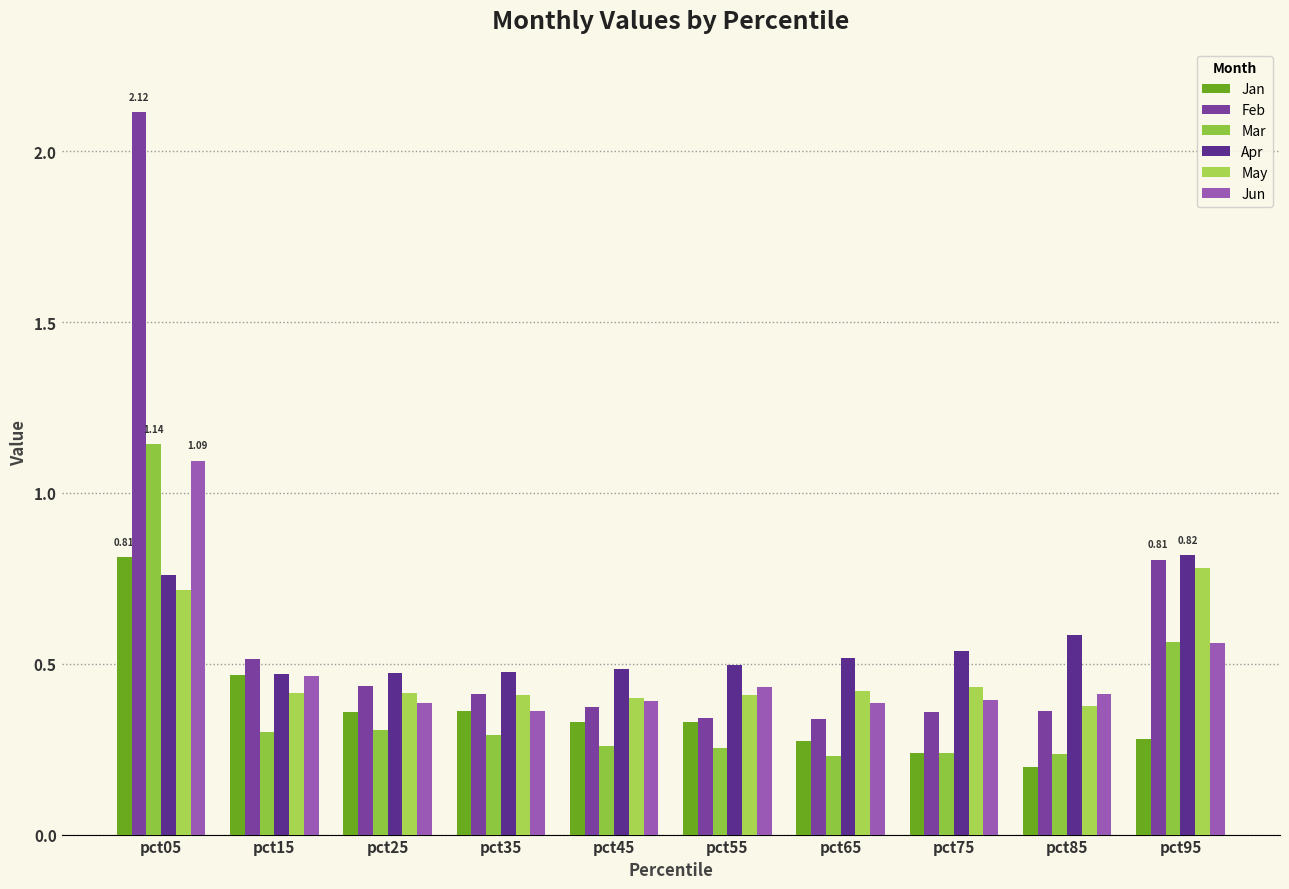

What is the value of the Jan bar at the 10th from the left?

0.3